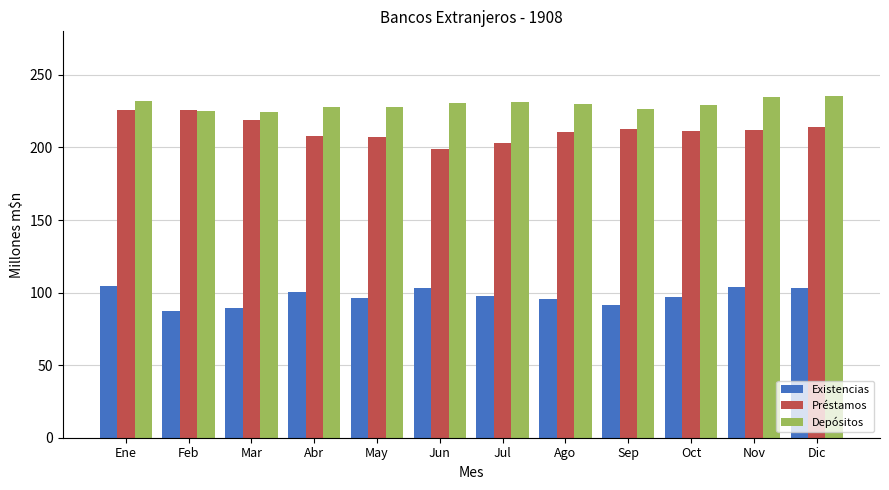

What is the sum of all Préstamos values?

2548.7